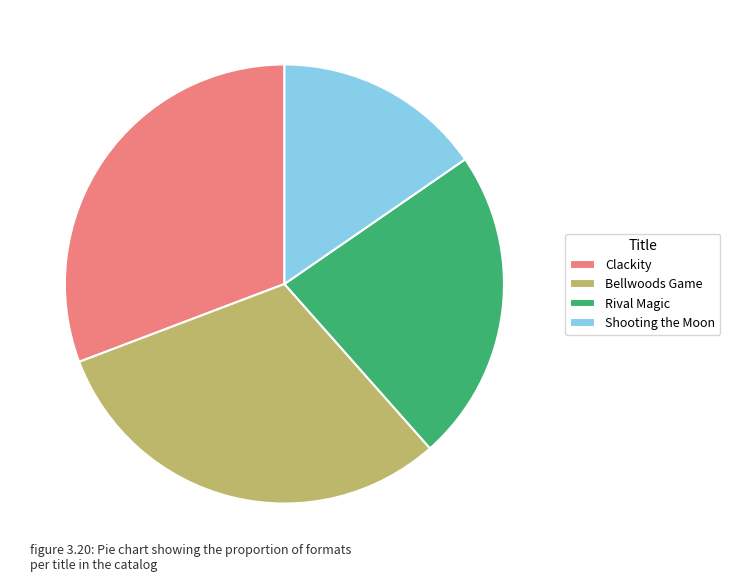

Combined, do Shooting the Moon and Rival Magic account for over 50%?

No